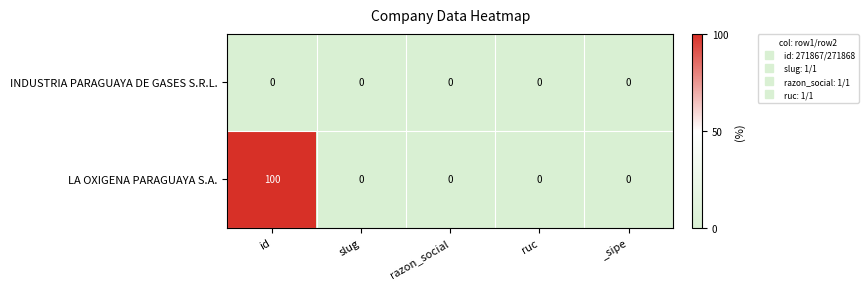

Is it true that INDUSTRIA PARAGUAYA DE GASES S.R.L. equals 0 at razon_social?

True